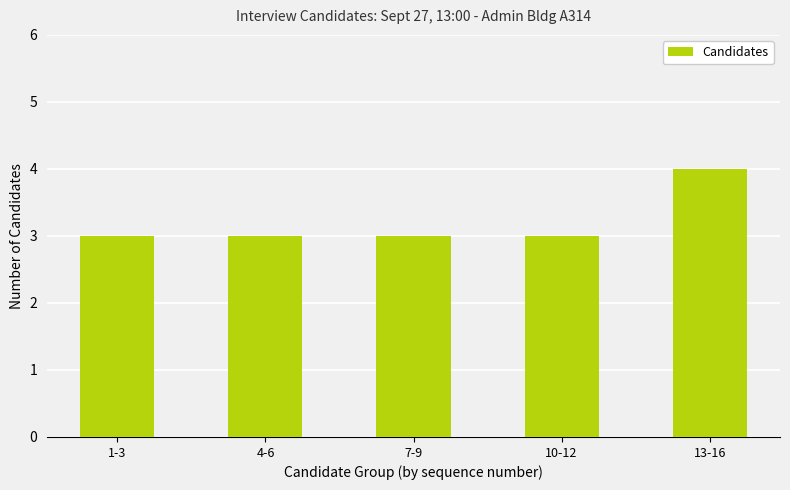

What is the minimum value shown in the chart?

3